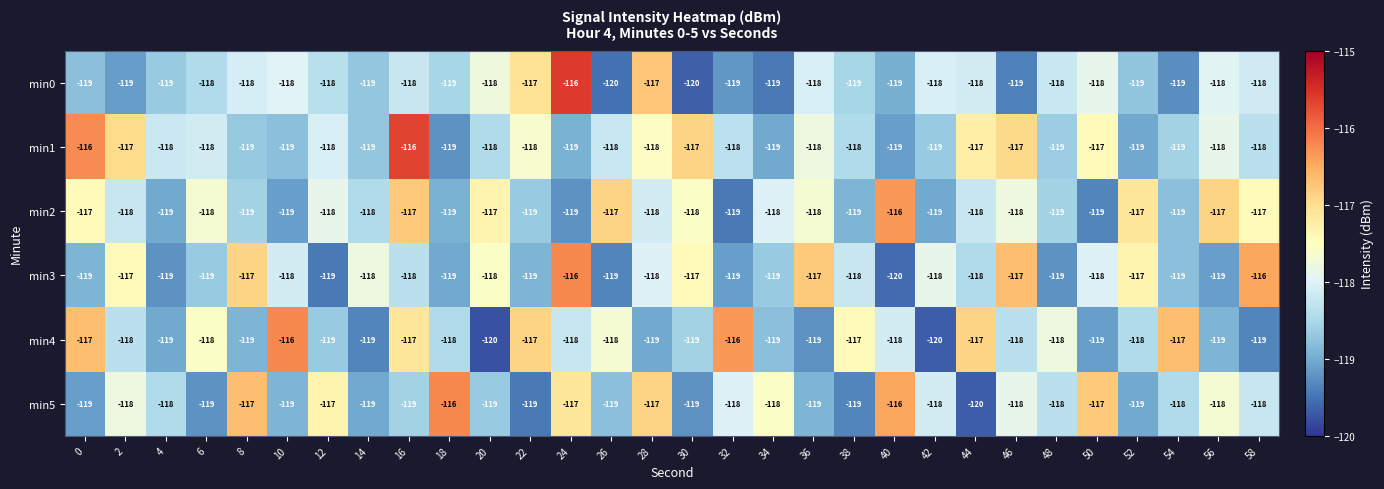

What is the difference between the highest and lowest values at 32?

3